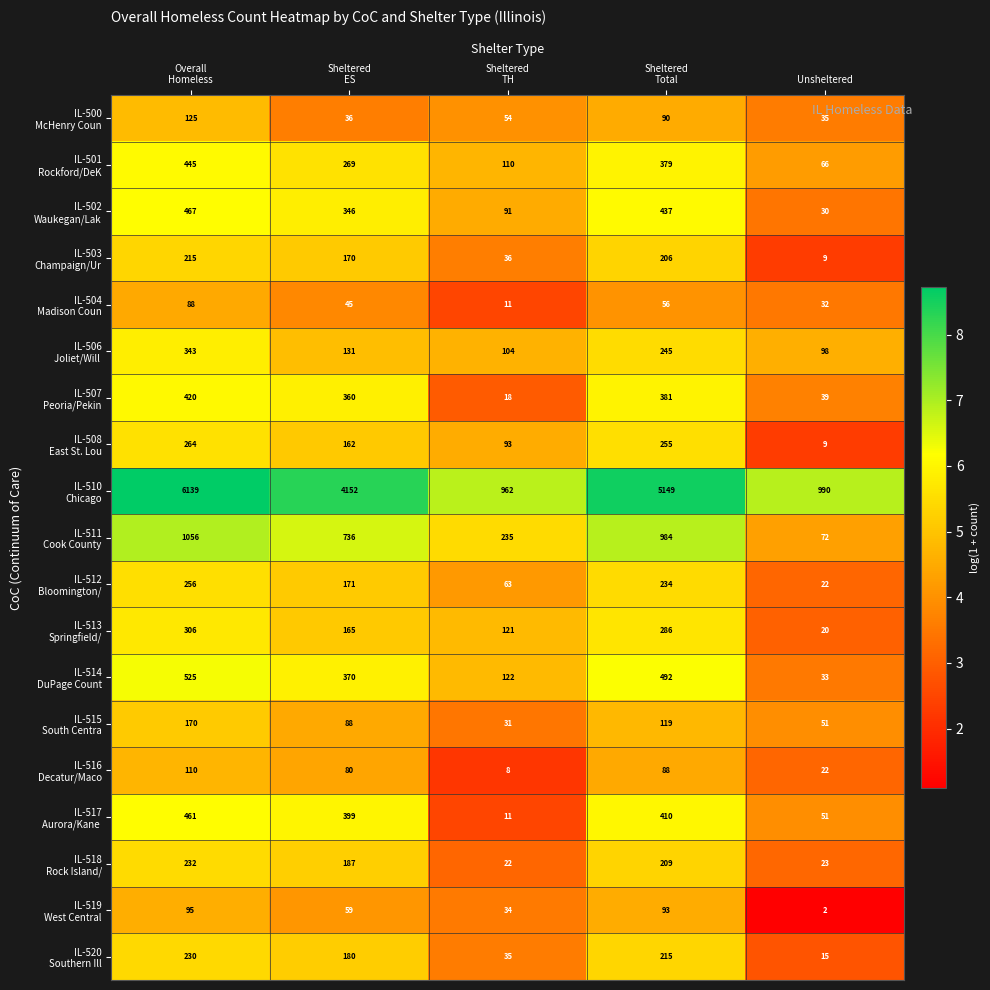

What is the spread (max minus min) of values at Unsheltered?

988